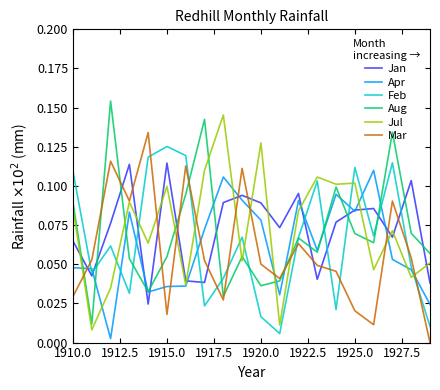

Count the number of categories in the chart.

20